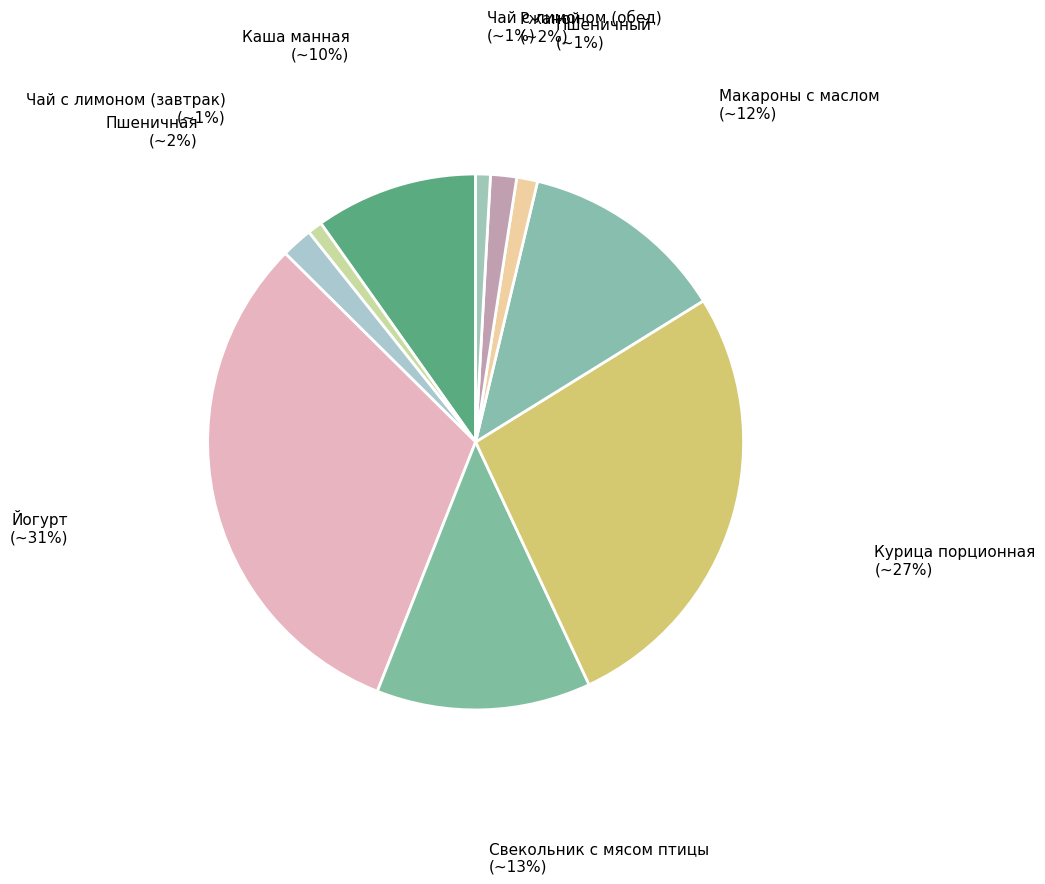

Is there a majority slice in this chart?

No